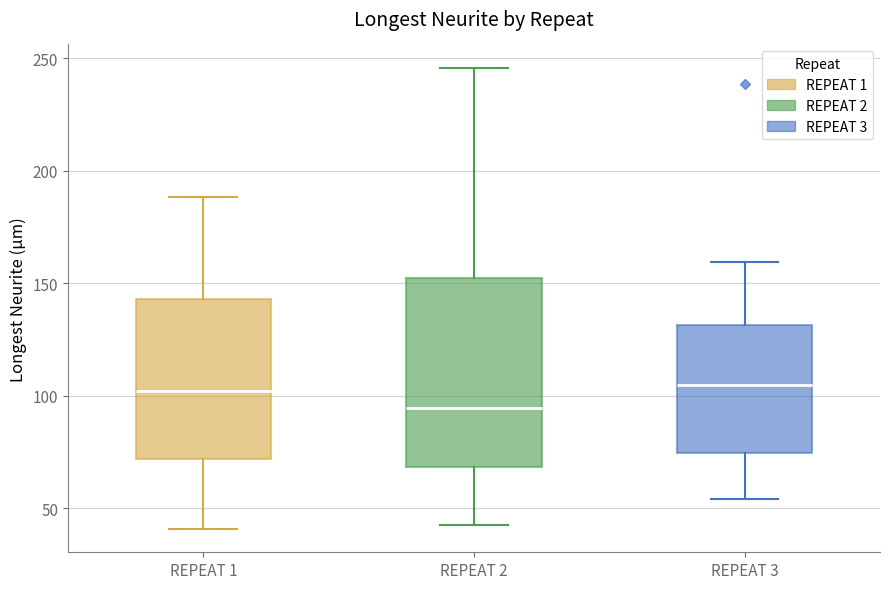

Reading left to right, read every box against the y-axis: the position of its median line, the range the box covers, and the ends of its whiskers. The values are not printed on the chart, so give them approximately, as read against the axis.

REPEAT 1: median 100, box 70 to 145, whiskers 40 to 190
REPEAT 2: median 95, box 70 to 150, whiskers 40 to 245
REPEAT 3: median 105, box 75 to 130, whiskers 55 to 160